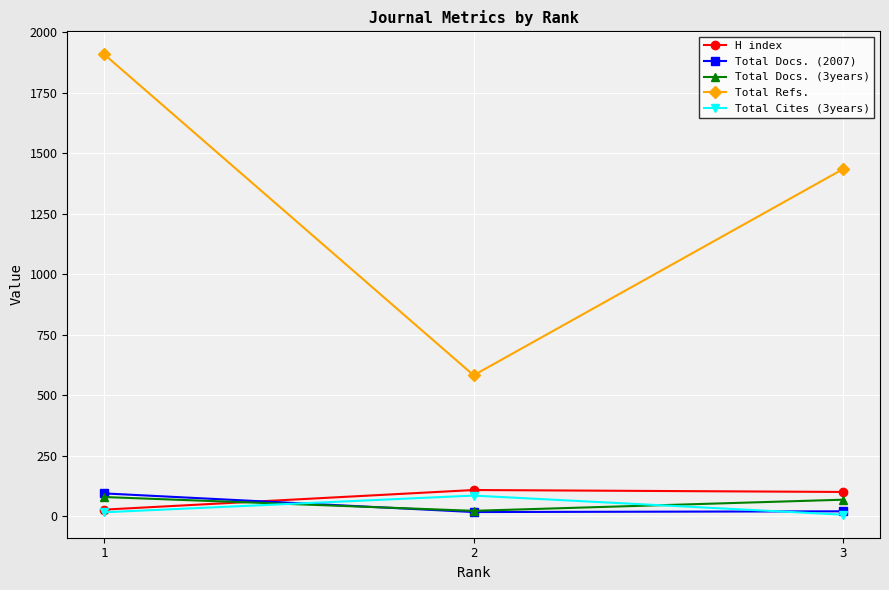

What is the highest value of the Total Refs. series?

1908